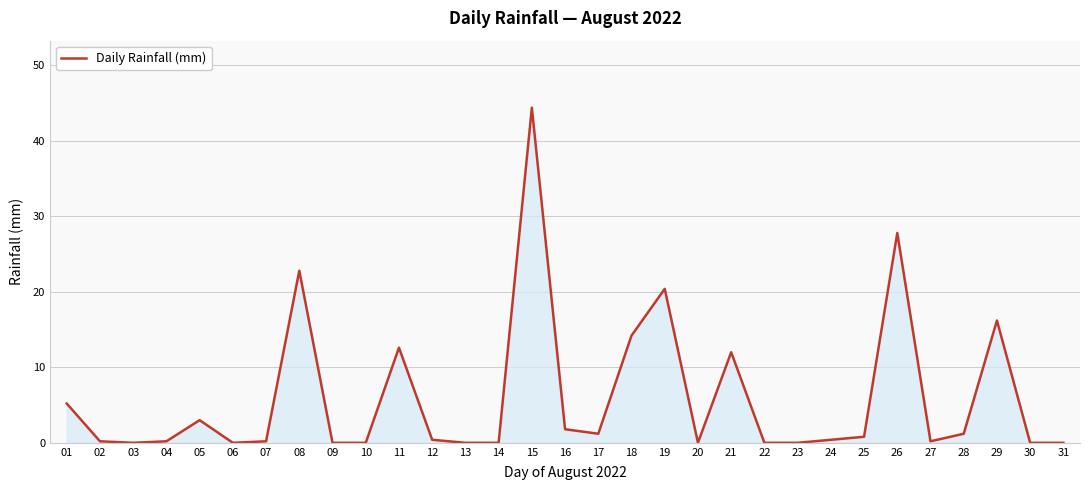

What is the greatest value displayed?

44.4